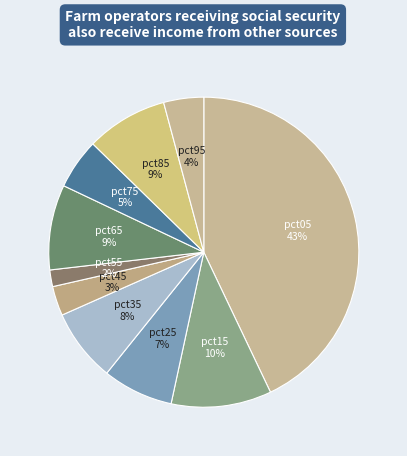

To the nearest percent, what is the combined percentage of pct45 and pct65?

12%